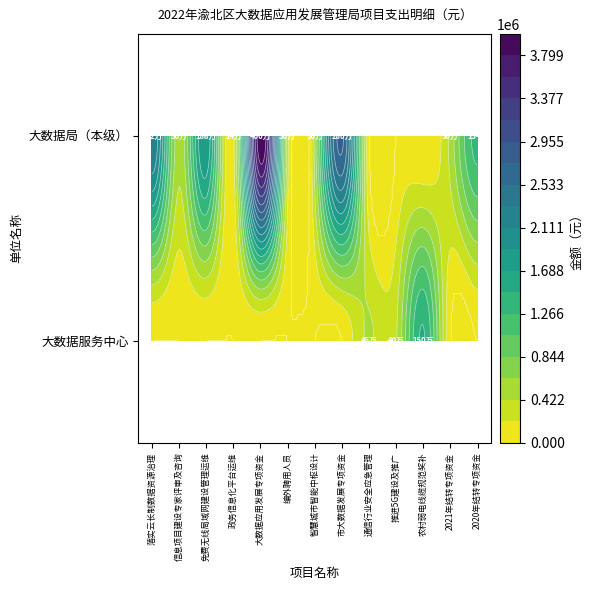

Is it true that 大数据服务中心 equals -547416 at 落实云长制数据资源治理?

False